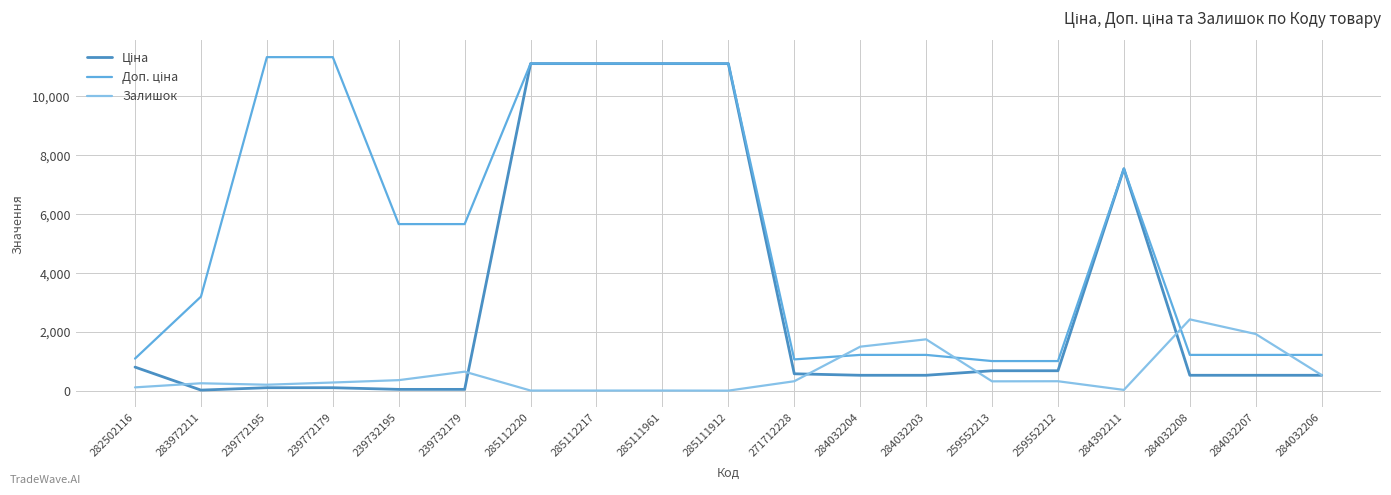

What is the greatest value displayed?

11334.0